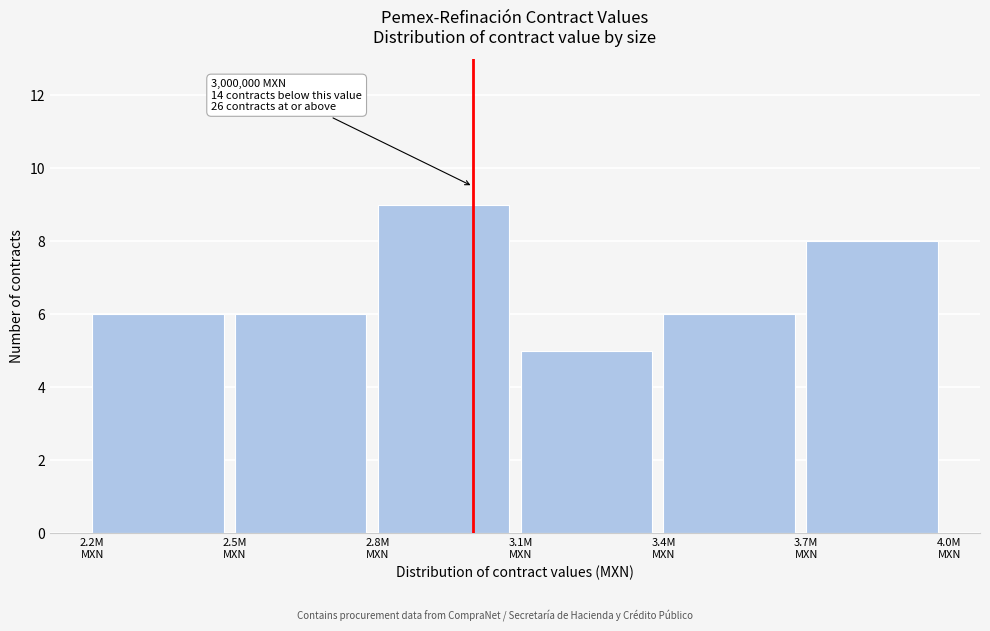

Reading right to left, transcribe all the data shown in this chart.

8	6	5	9	6	6